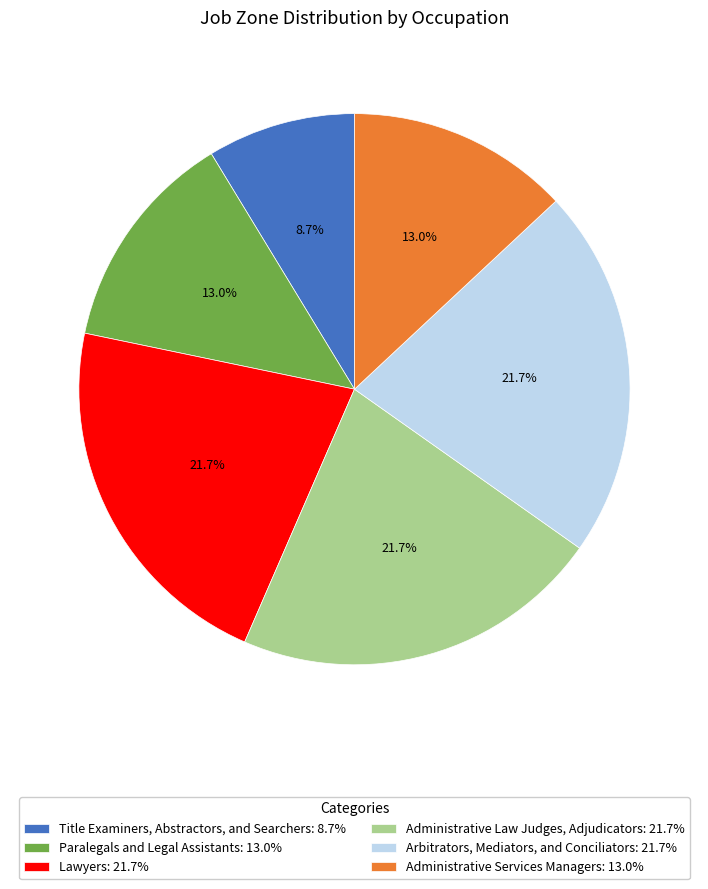

How many segments does this pie chart have?

6